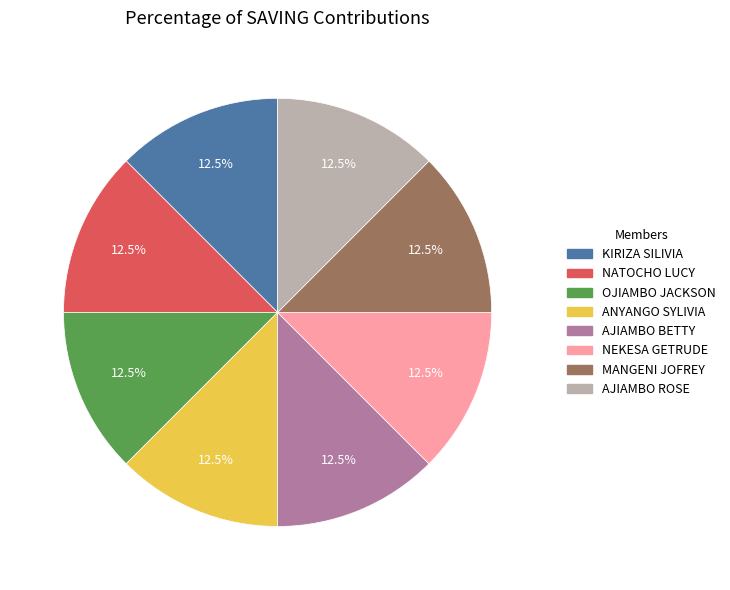

Does any single category account for the majority?

No